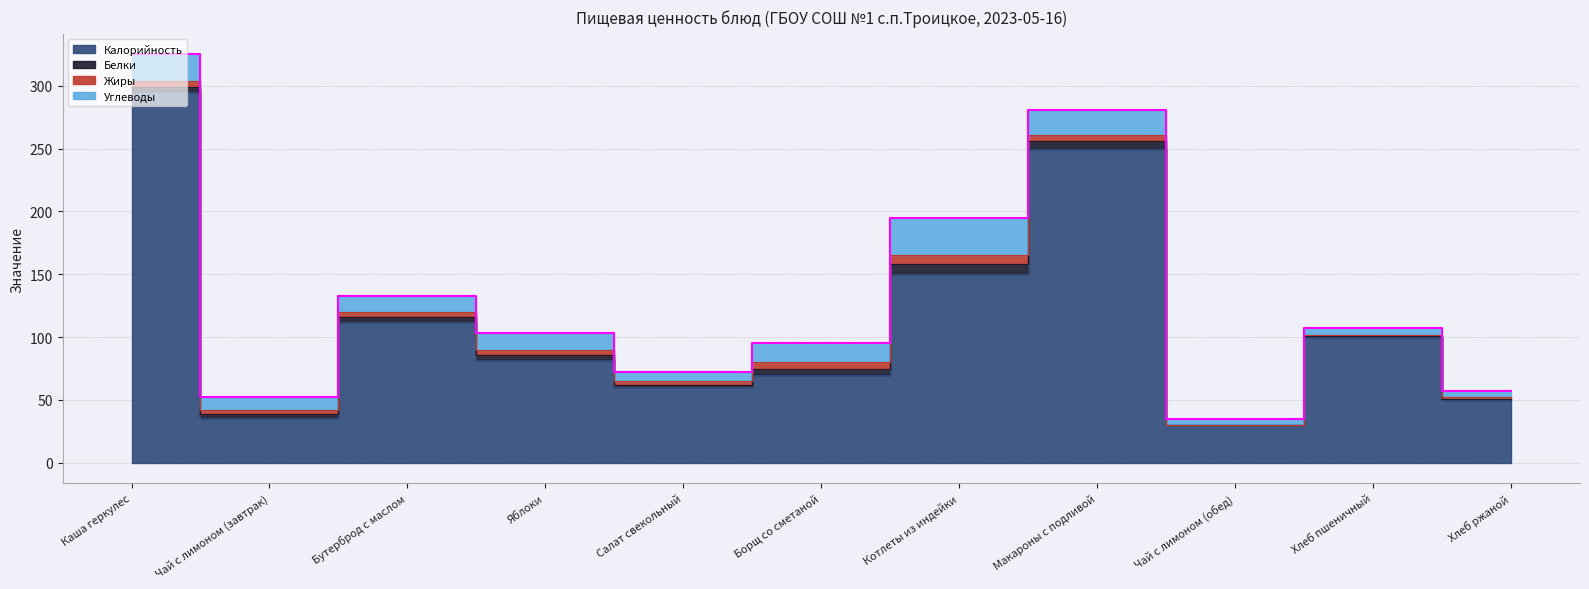

The Жиры series shows 1 at Борщ со сметаной. True or false?

False